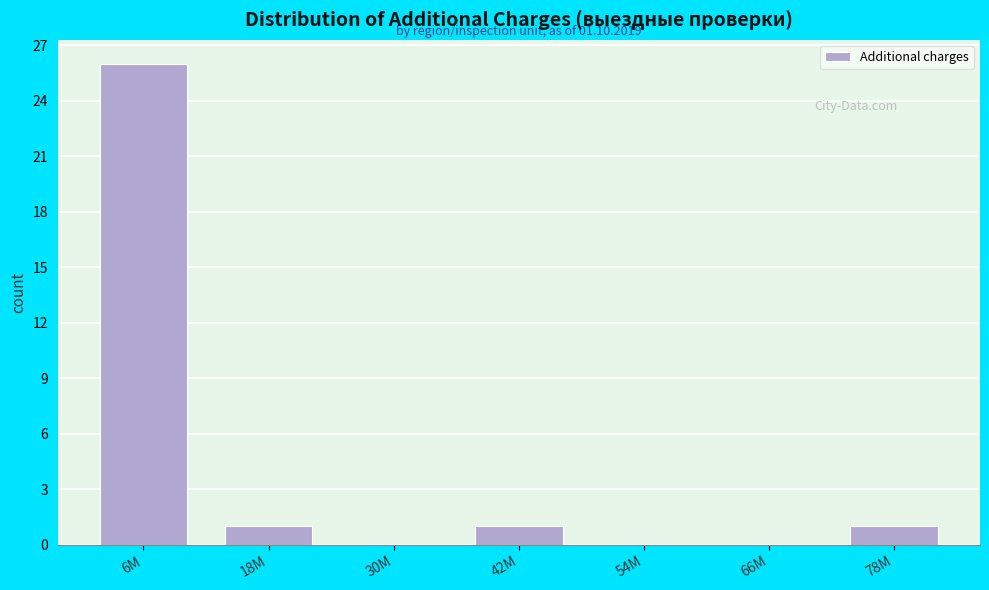

Reading left to right, transcribe all the data shown in this chart.

6M=26	18M=1	30M=0	42M=1	54M=0	66M=0	78M=1